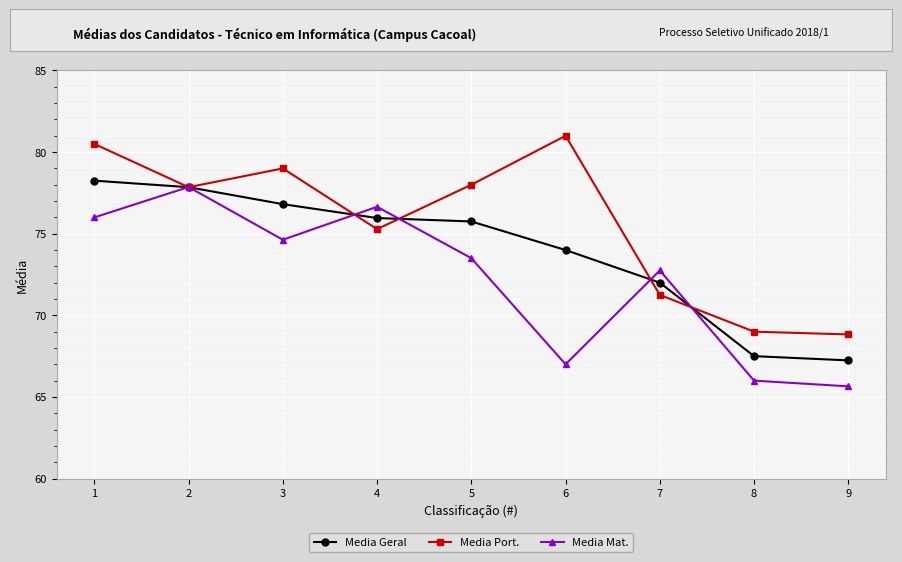

How many data points does each series have?

9